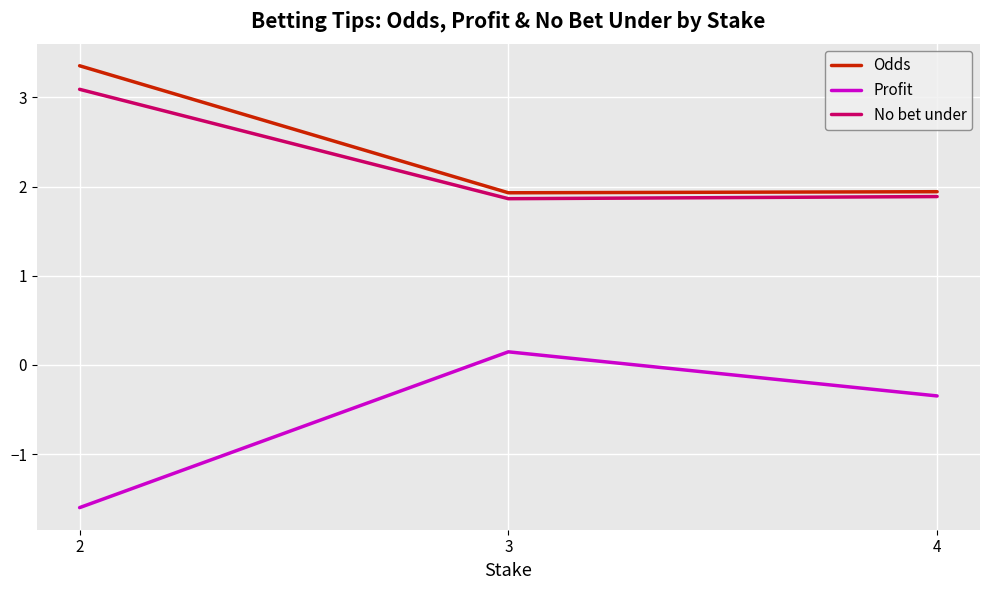

Count the number of categories in the chart.

3